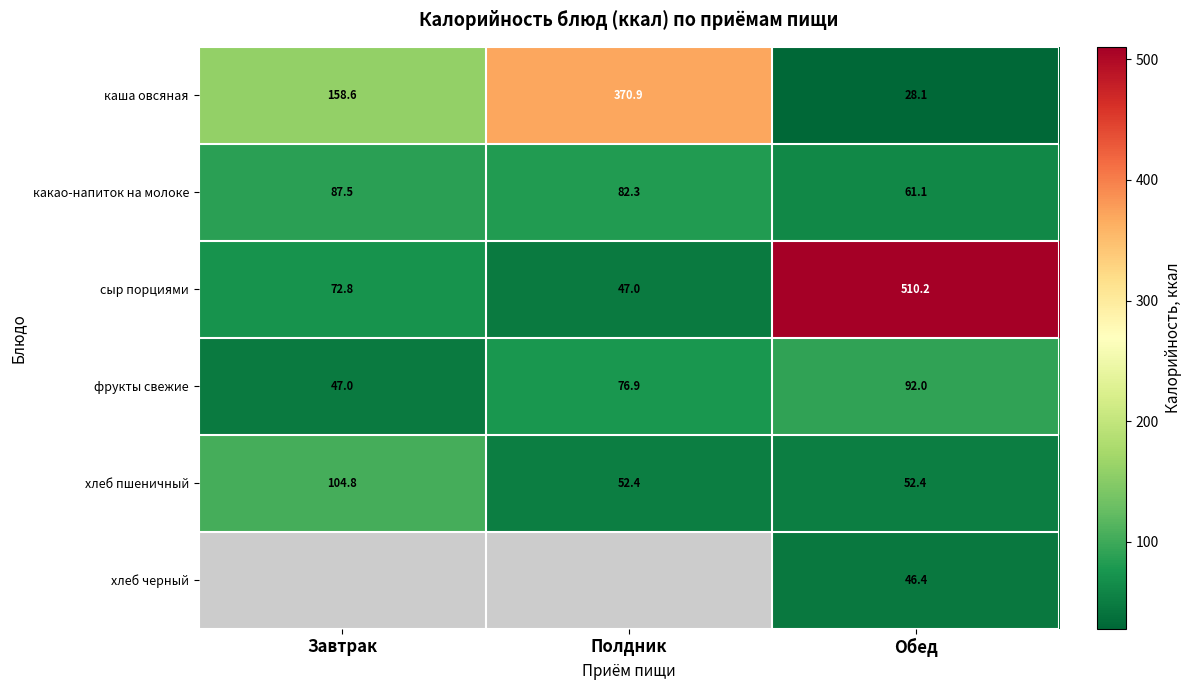

What is the difference between the каша овсяная values at Завтрак and Полдник?

212.3